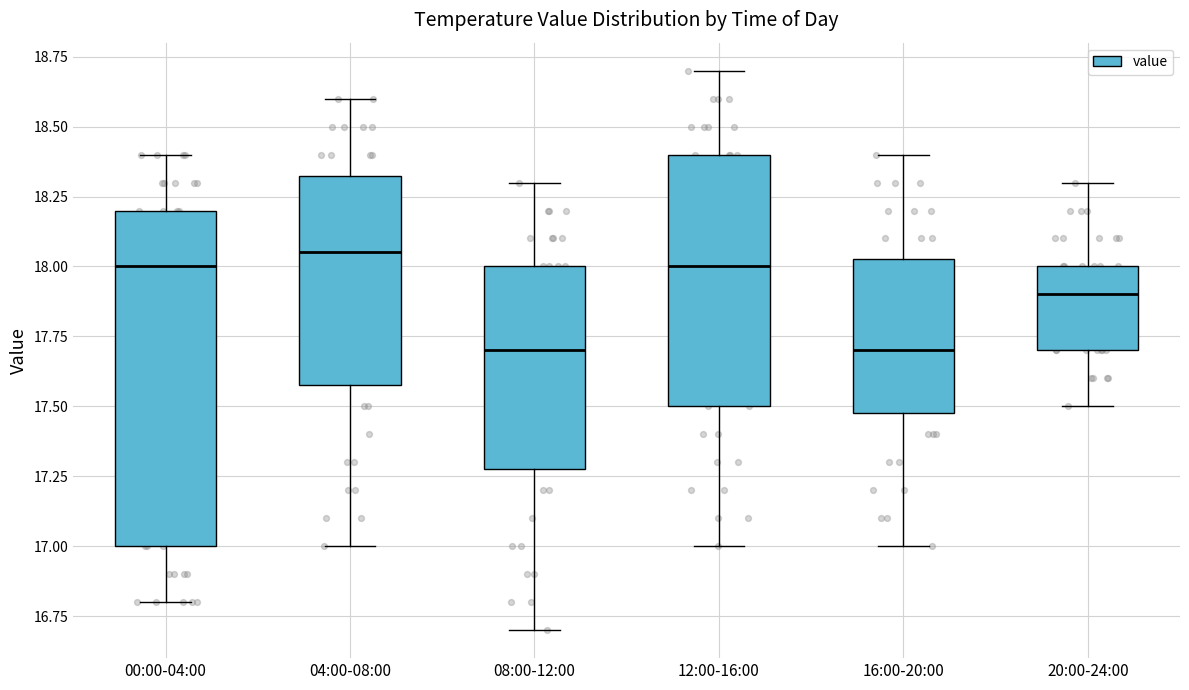

Comparing the boxes themselves (not the whiskers), which one is the tallest?

00:00-04:00